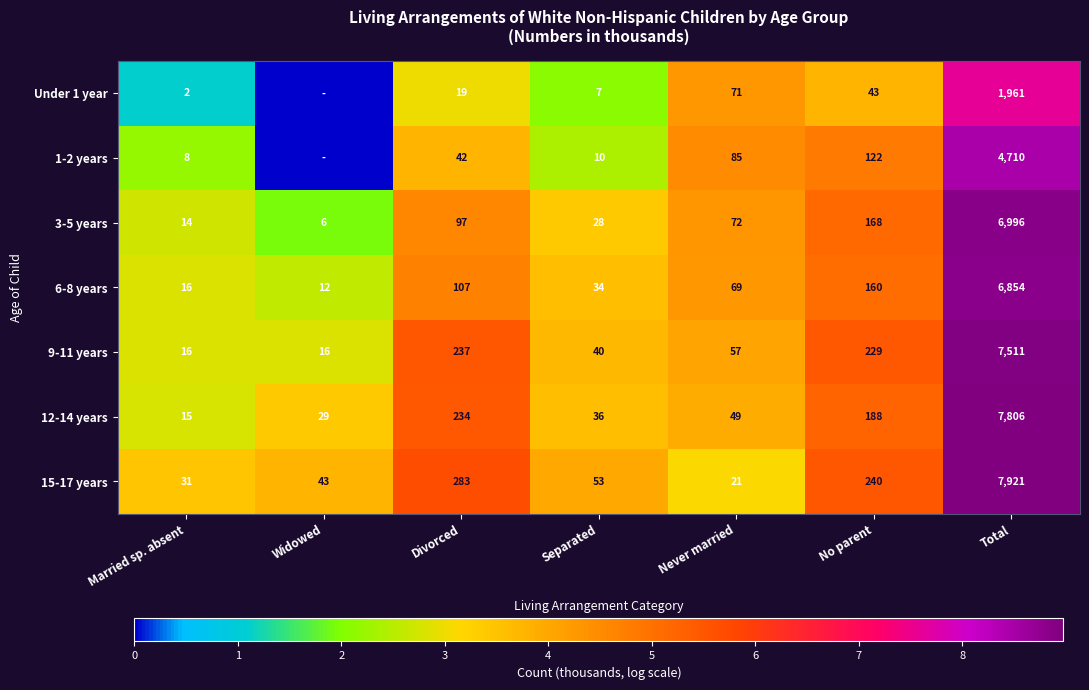

Where does the 15-17 years series first go above 53?

Divorced